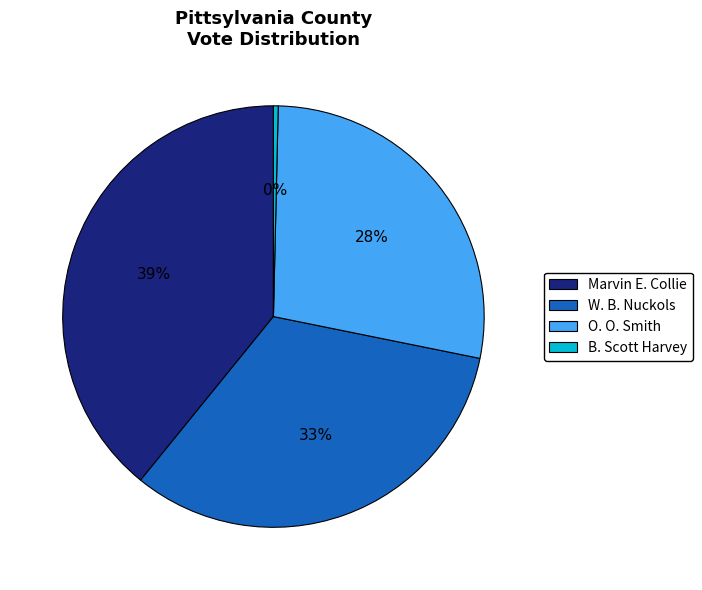

Is B. Scott Harvey the majority of the pie?

No